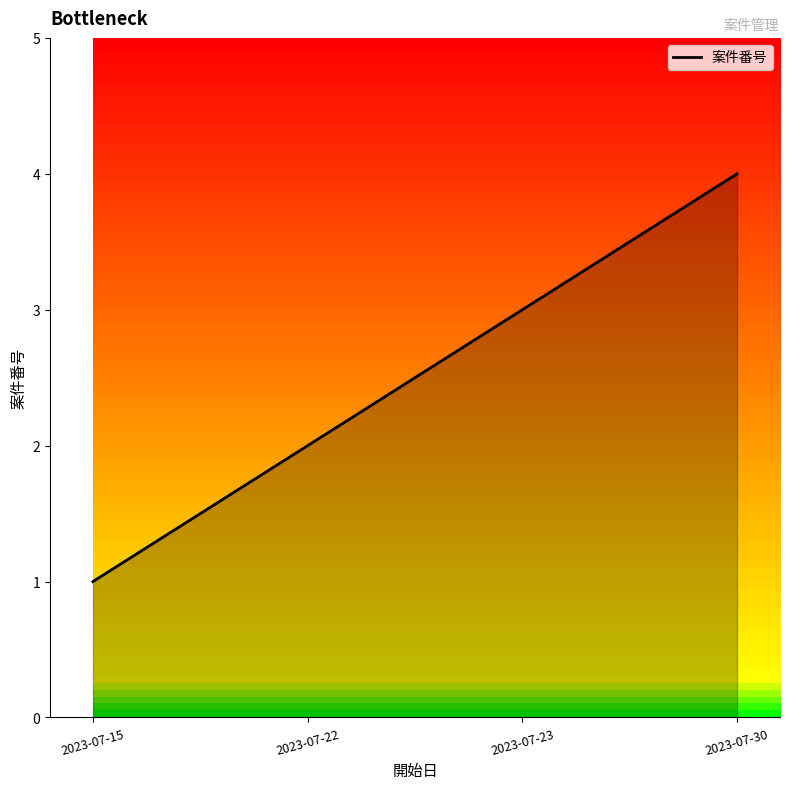

At which category does the chart reach its peak across all series?

2023-07-30